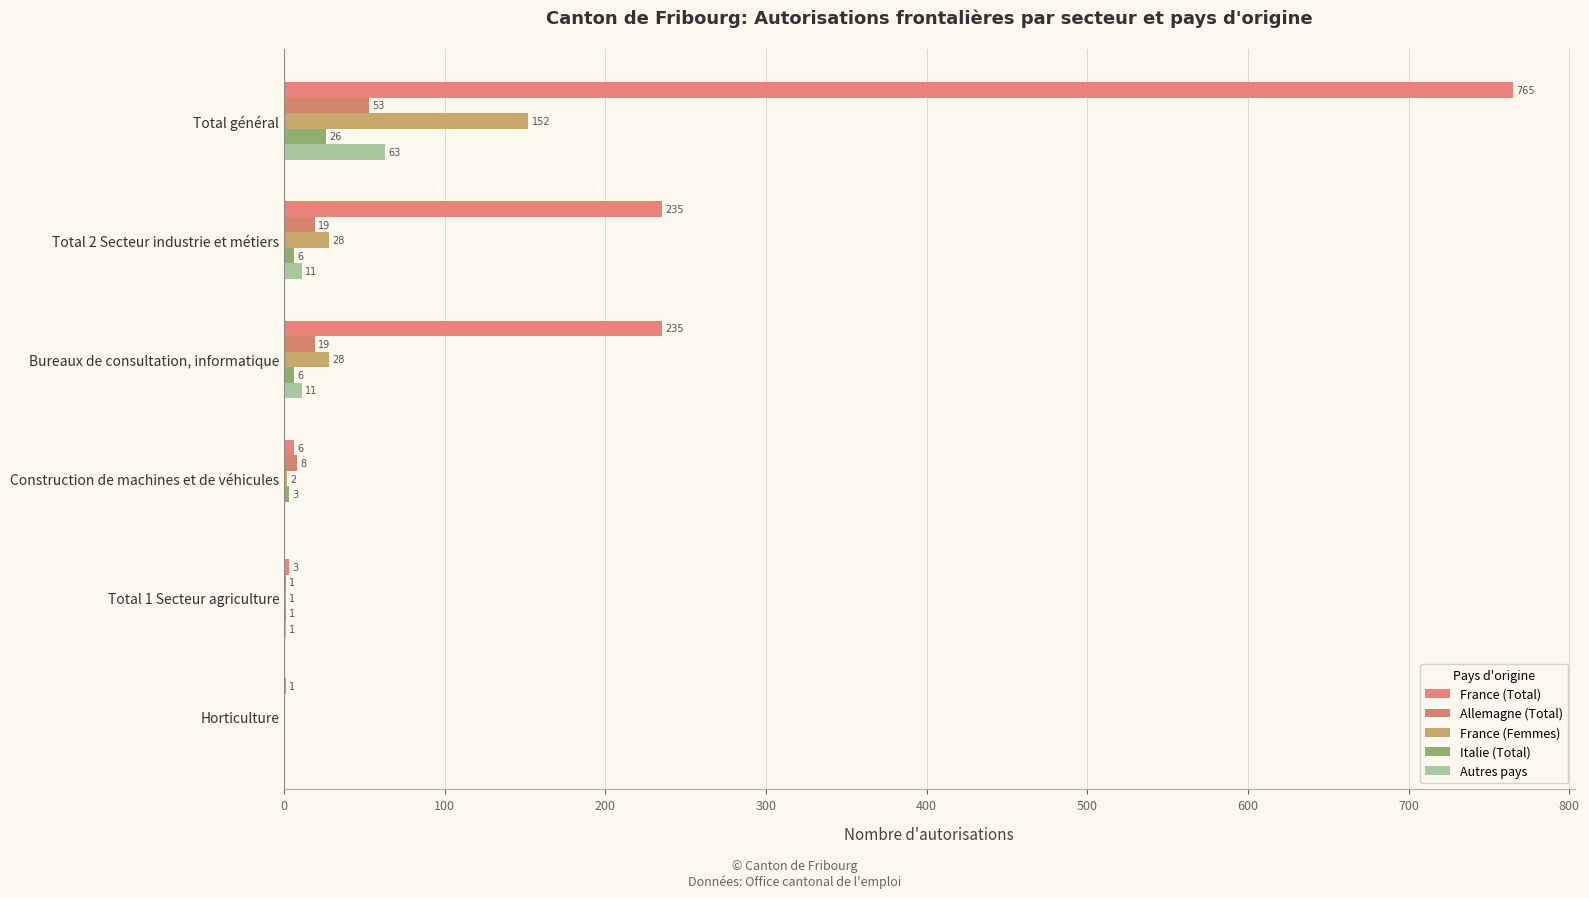

What is the average value of the Italie (Total) series?

7